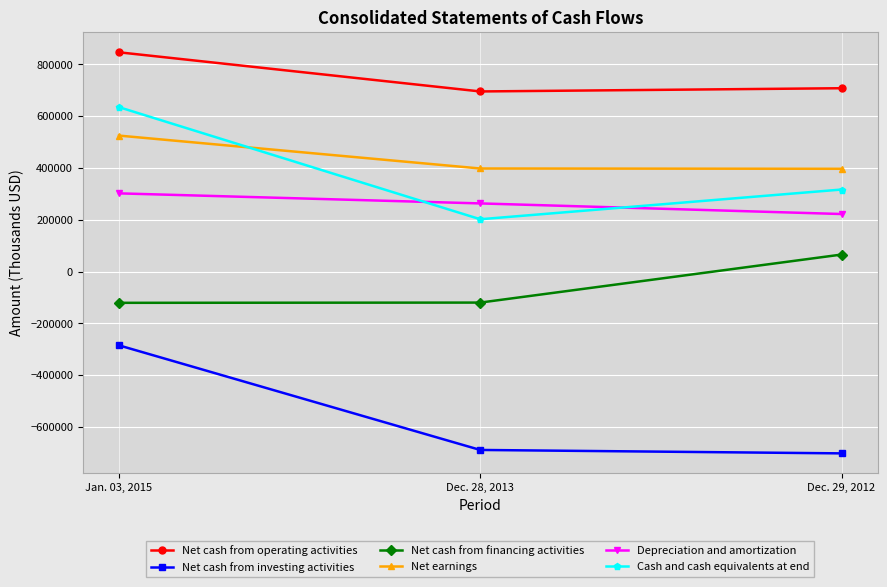

What value does the Net cash from financing activities series have at Dec. 29, 2012?

66034